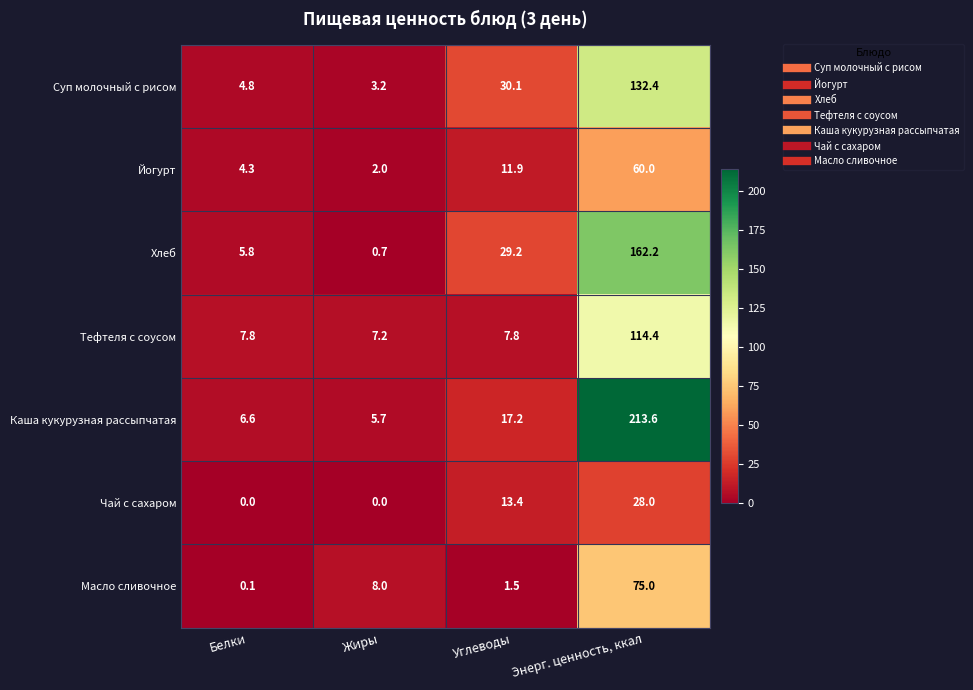

Rank the categories by Масло сливочное value from lowest to highest.

Белки, Углеводы, Жиры, Энерг. ценность, ккал